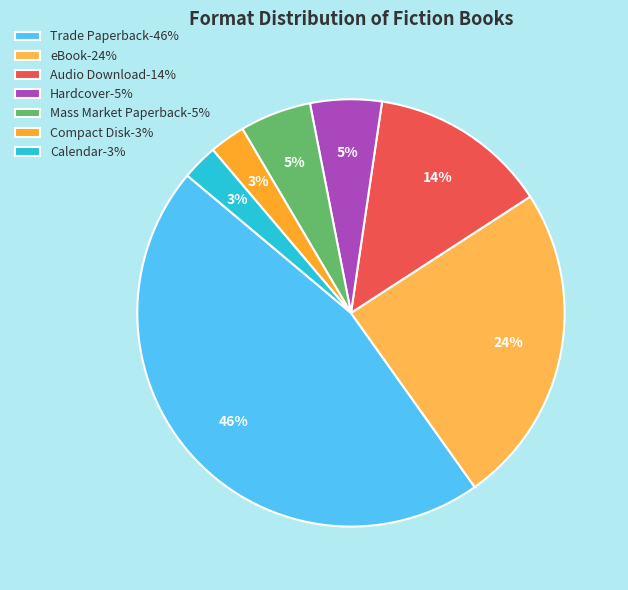

The Mass Market Paperback slice represents 5% of the pie. True or false?

True